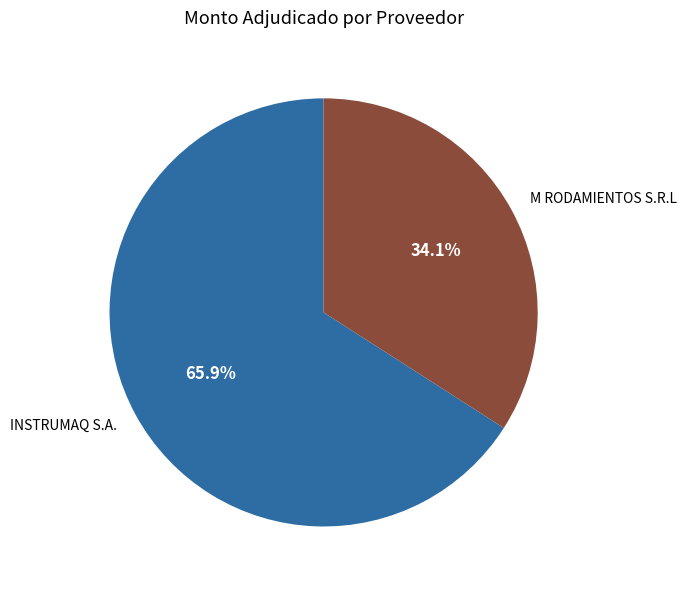

Between INSTRUMAQ S.A. and M RODAMIENTOS S.R.L, which is larger?

INSTRUMAQ S.A.